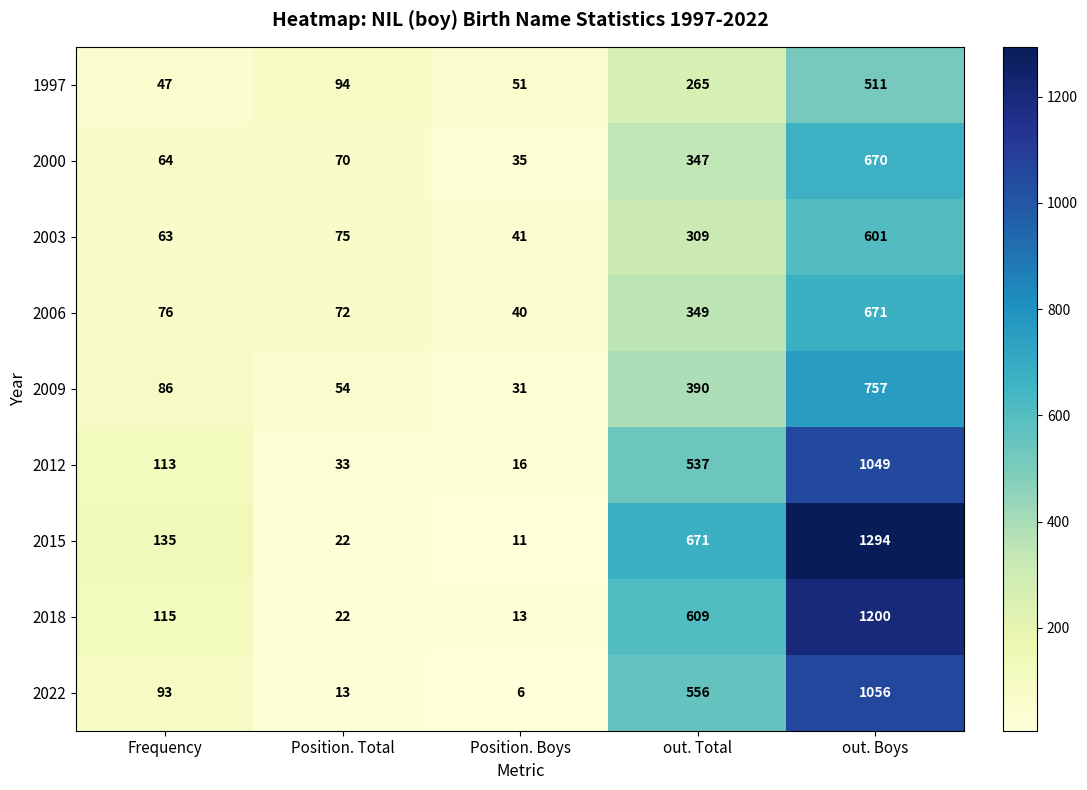

At how many categories does at least one series exceed 231?

2